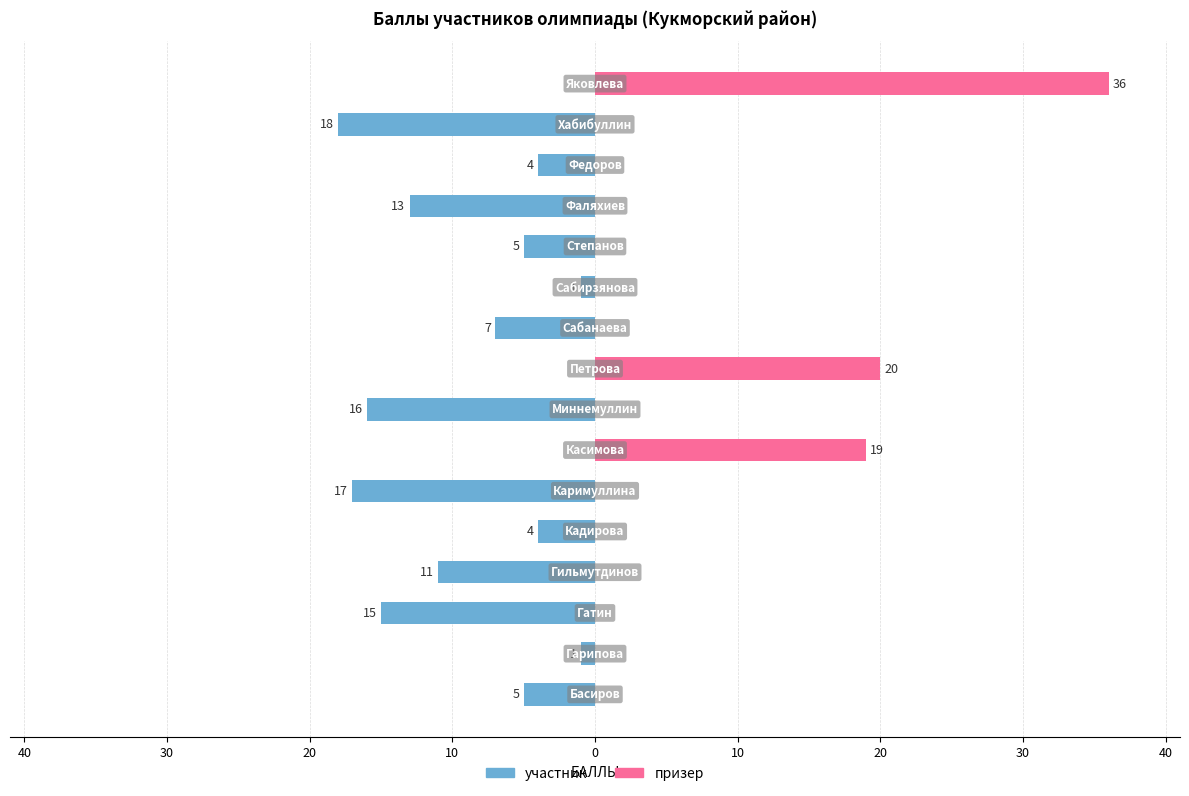

Rank the series by their average value, from lowest to highest.

участник, призер